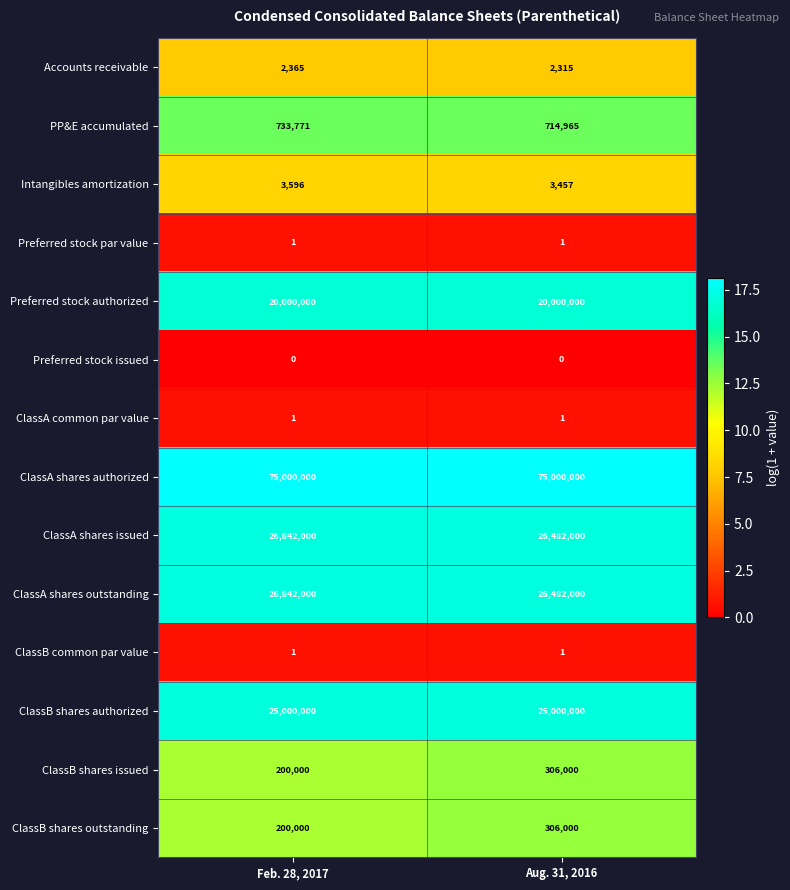

List the labels in order of ClassA shares outstanding value, smallest first.

Aug. 31, 2016, Feb. 28, 2017